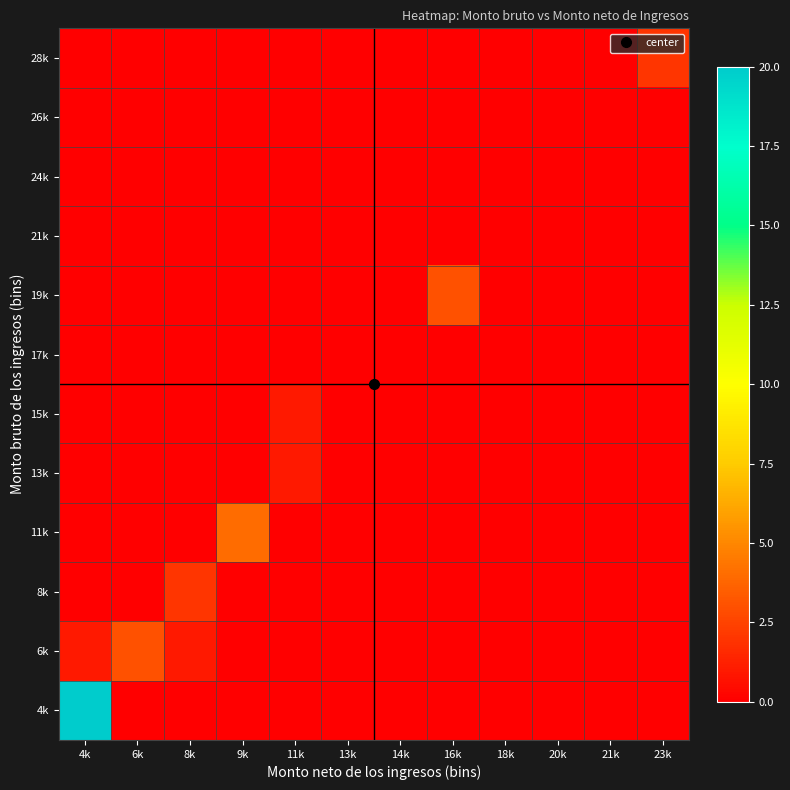

What is the greatest value displayed?

20